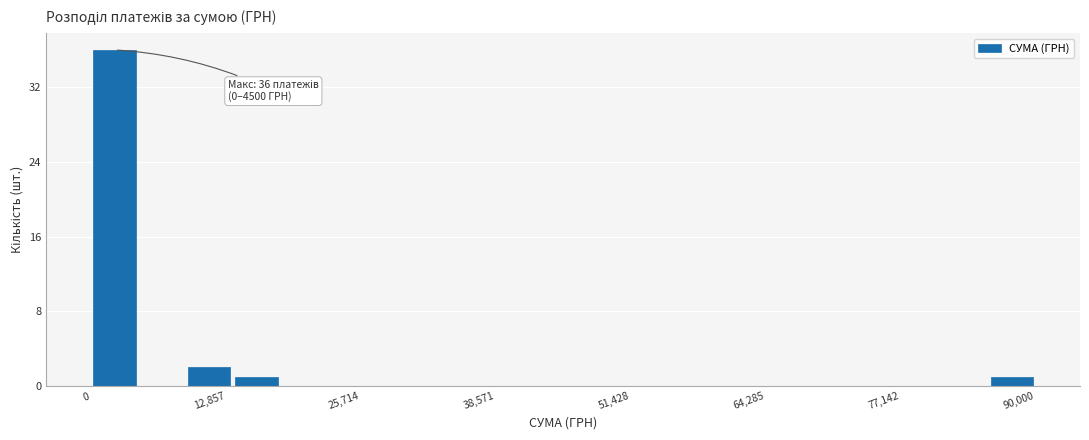

Around what value on the x-axis is the tallest bar? Give the approximate position of its centre, as read against the axis.

2000